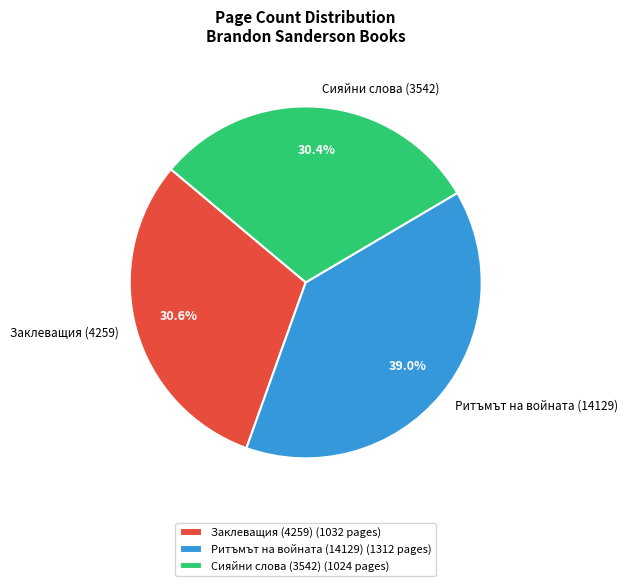

To the nearest percent, what is the average slice percentage?

33%